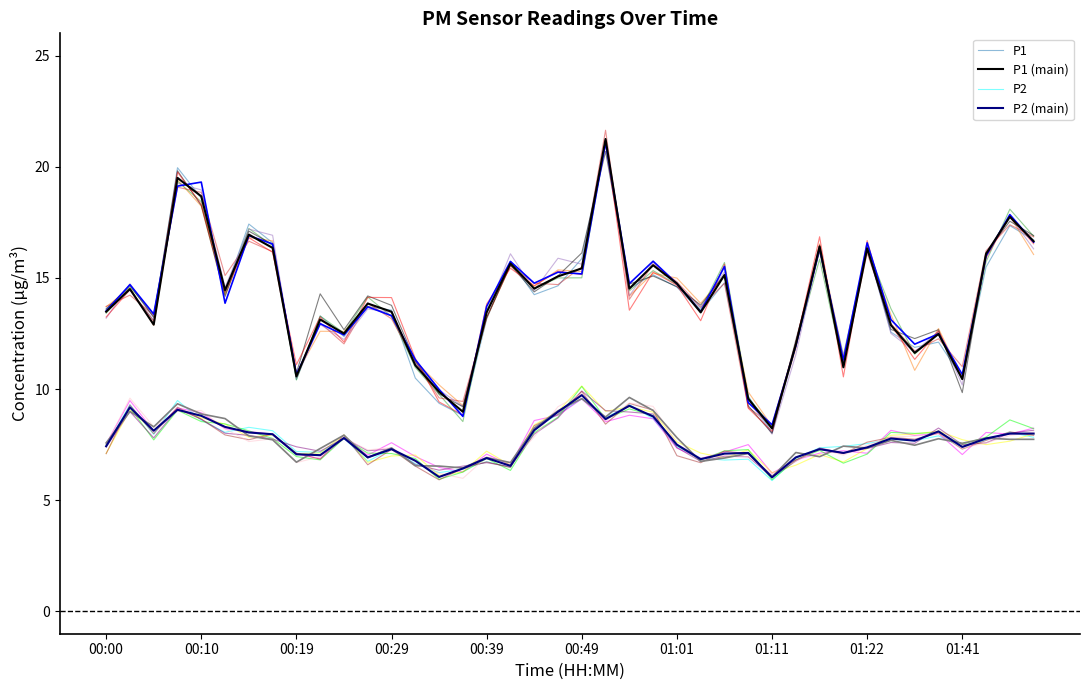

Which series changed the most between 01:41 and 33?

P2 (main)